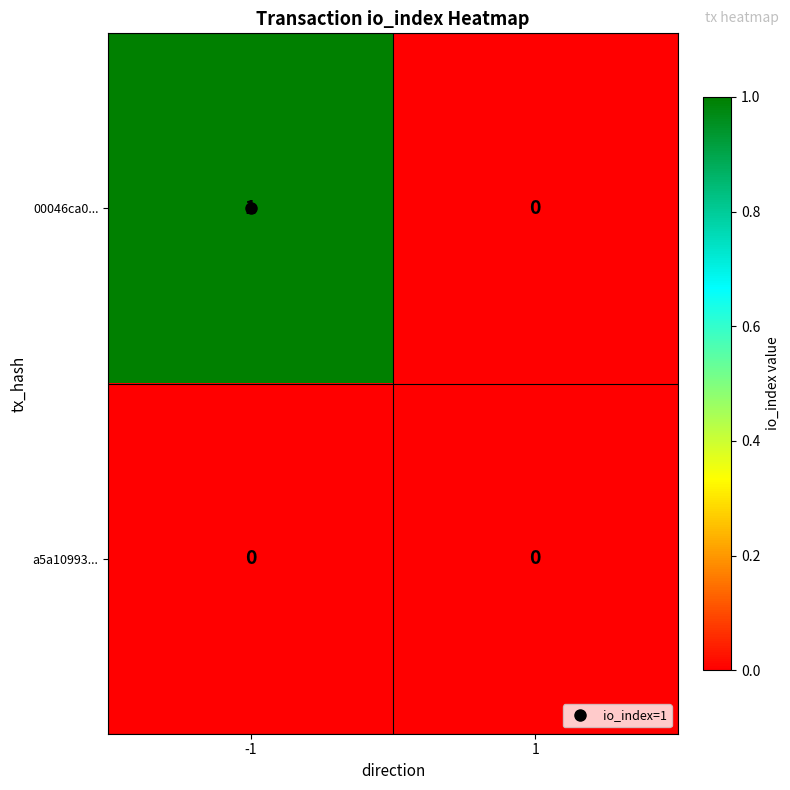

Which series changed the most between -1 and 1?

00046ca0...